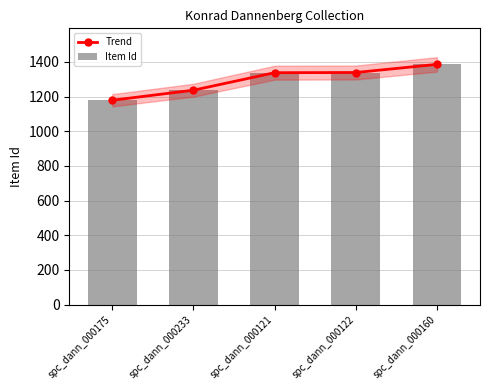

At which label does Trend first exceed 1338?

spc_dann_000122